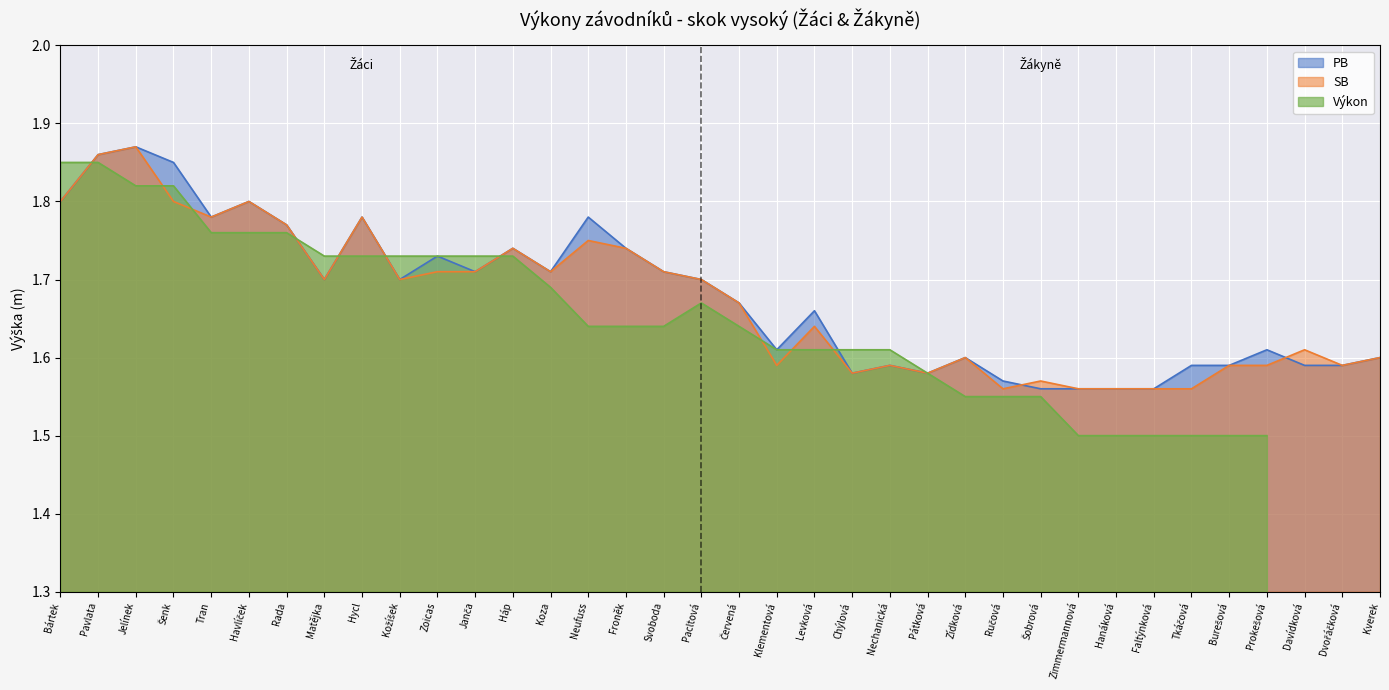

At which category does SB reach its first local peak?

Jelínek